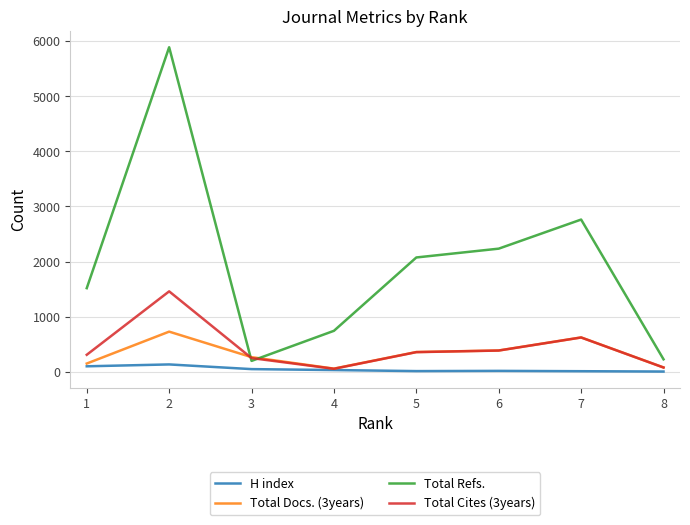

Which series has the largest range (max minus min)?

Total Refs.